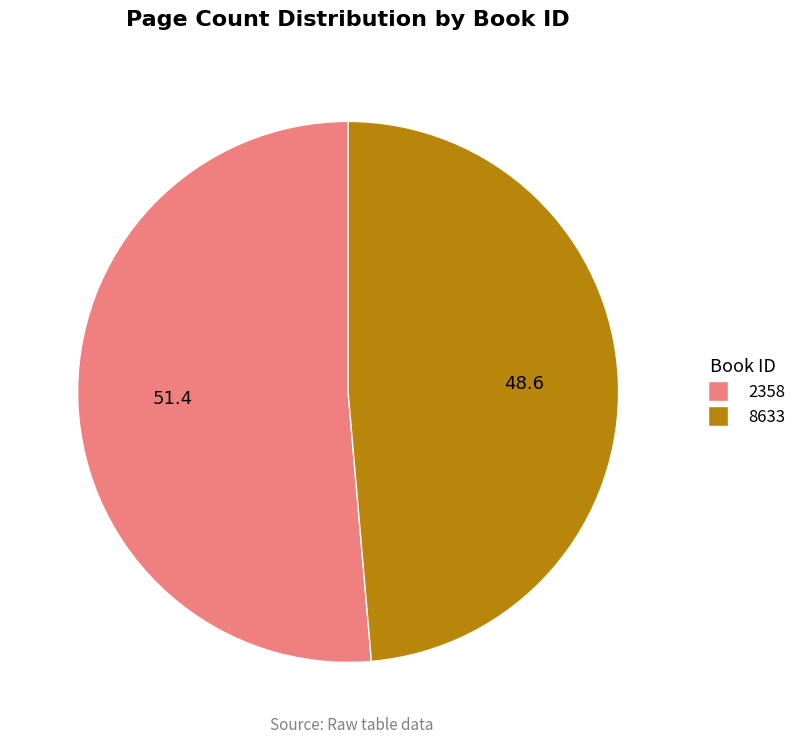

Rank the categories by value from lowest to highest.

8633, 2358